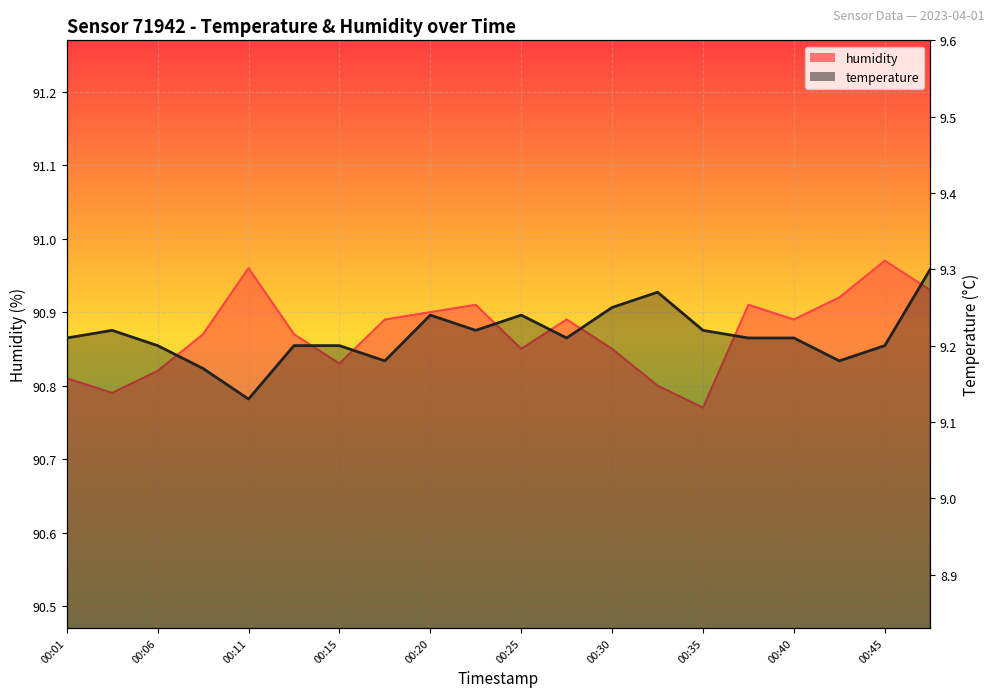

True or false: humidity has a value of 150.7 at 00:35.

False